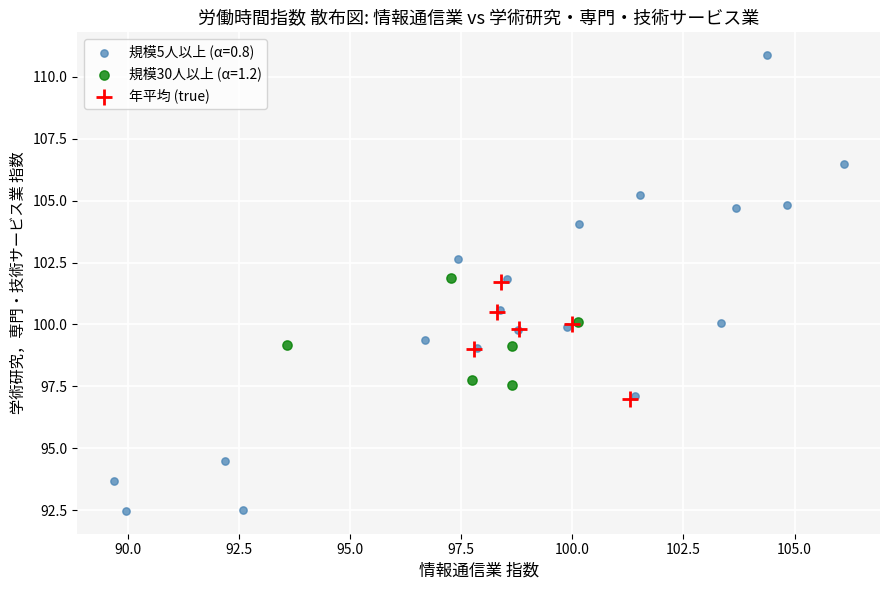

Which series has the widest spread of Y values?

規模5人以上 (α=0.8)